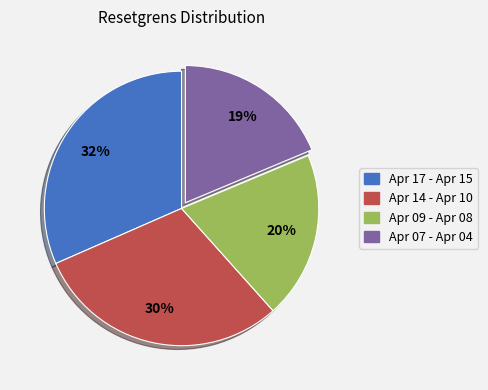

Is there any slice that represents more than half of the pie?

No